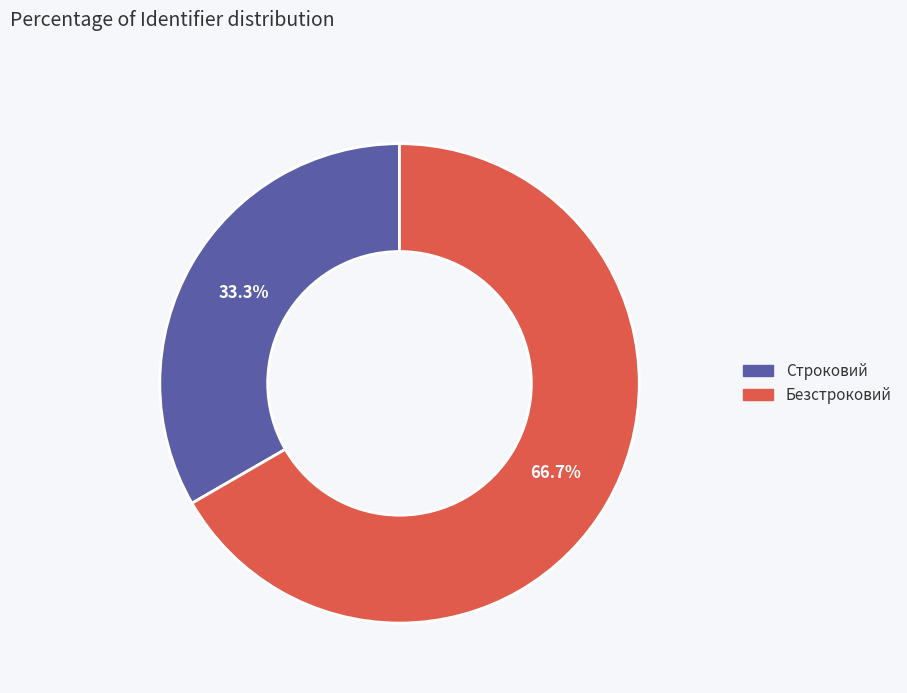

Approximately how many times larger is the value at Безстроковий compared to Строковий?

2.0